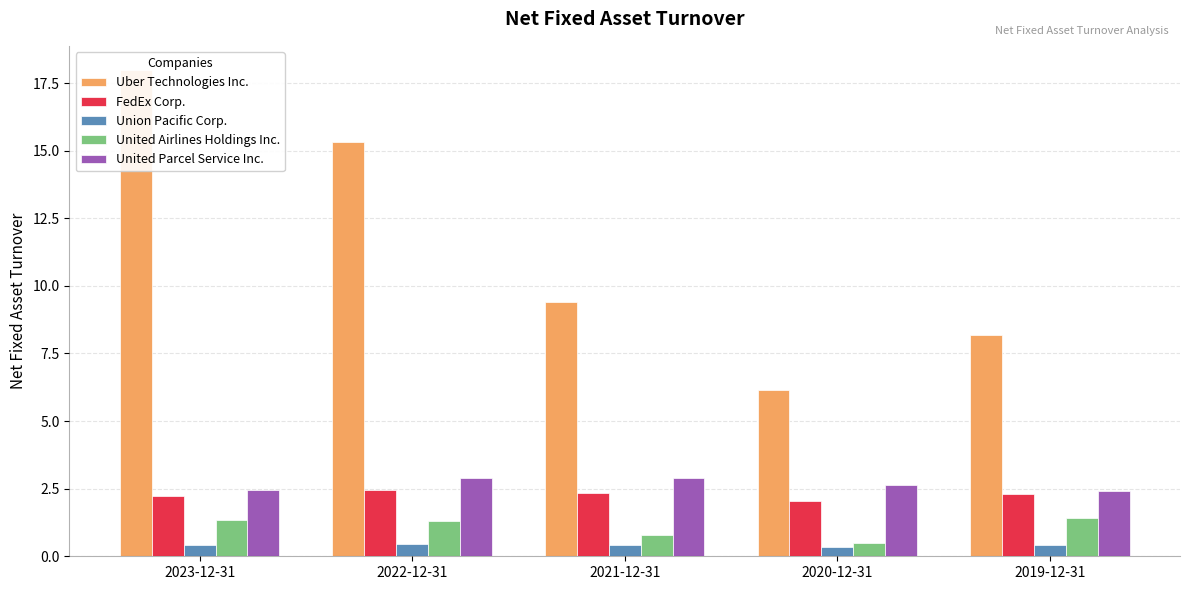

What is the sum of the FedEx Corp. values at 2023-12-31 and 2021-12-31?

4.6